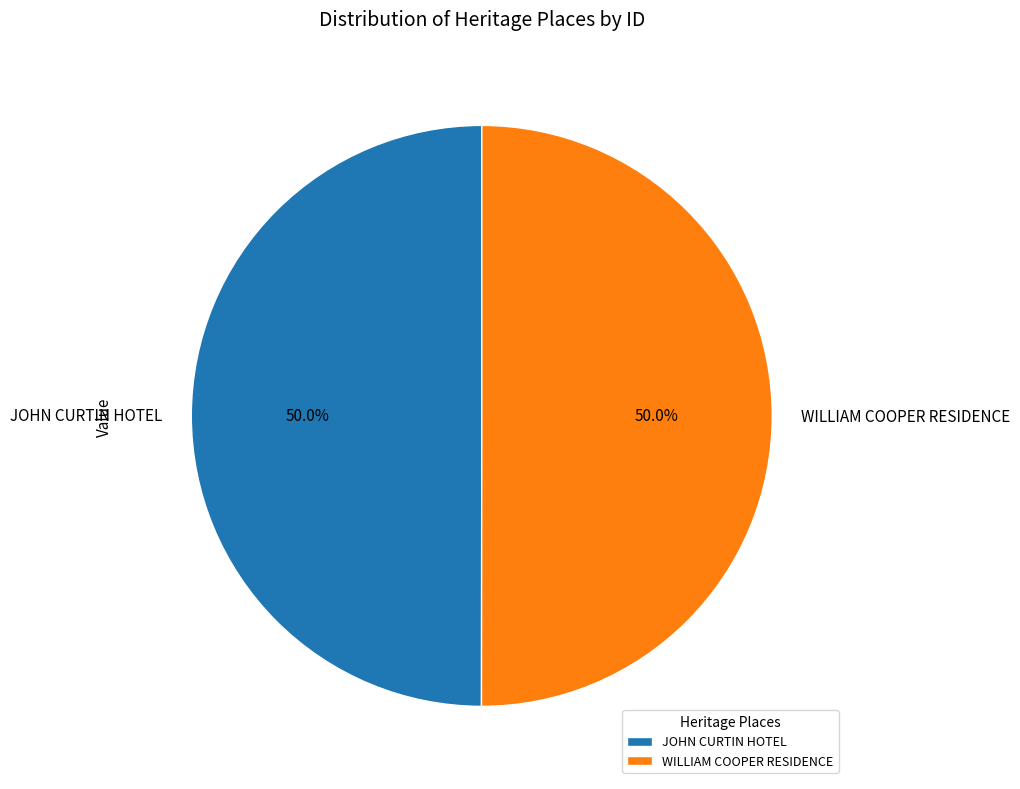

How much of the chart is everything except JOHN CURTIN HOTEL?

50.0%